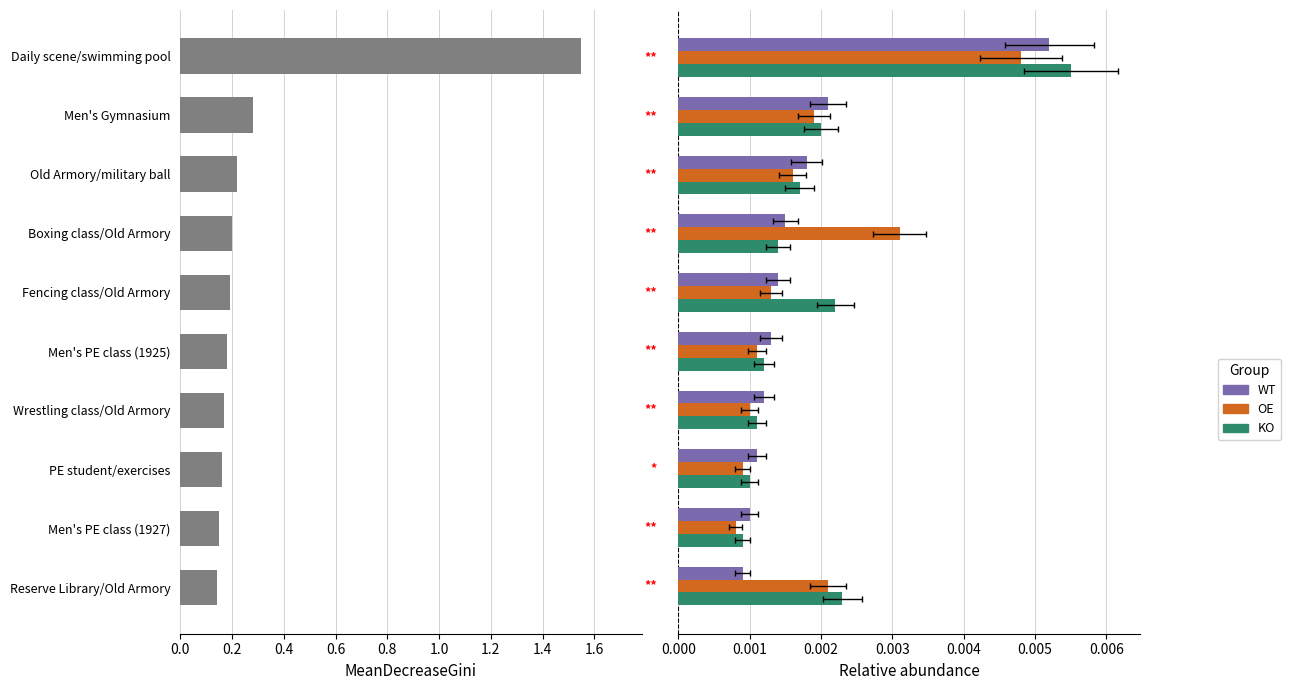

Is the value of OE at 0.0 greater than the value of WT at 0.4?

Yes